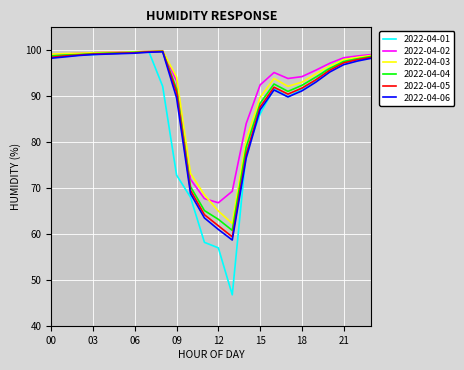

What is the minimum value shown in the chart?

46.8